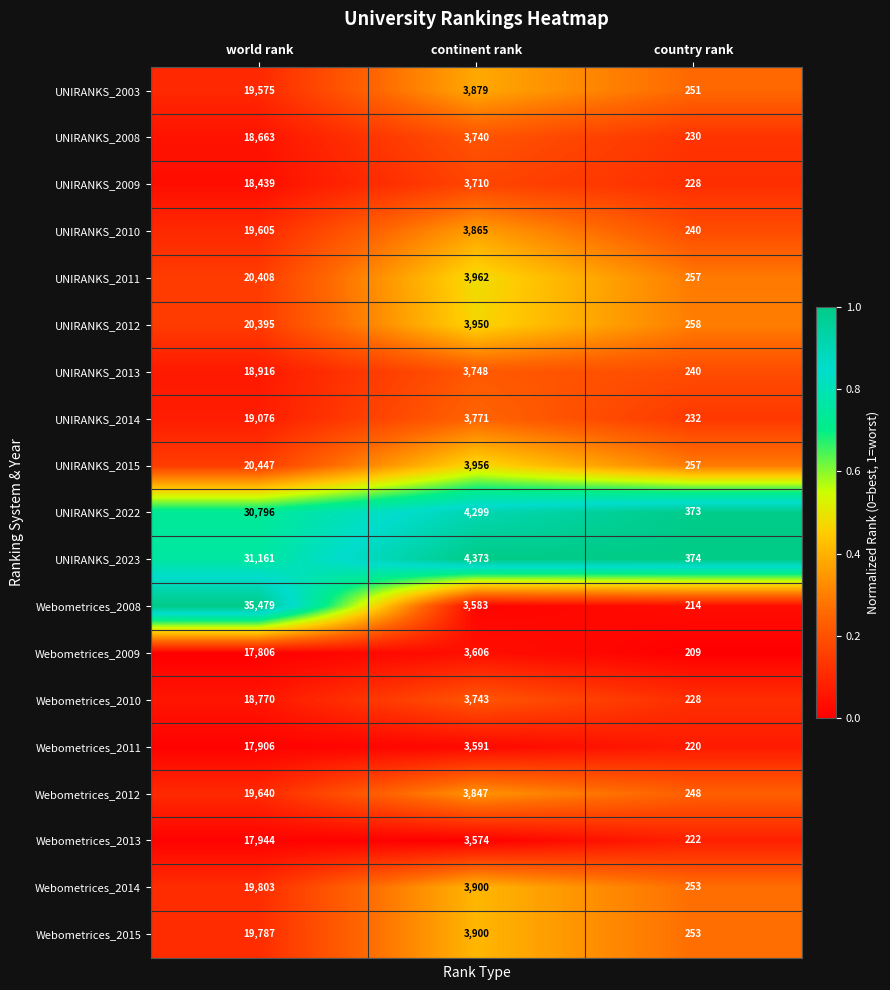

What is the difference between the Webometrices_2011 values at country rank and world rank?

17686